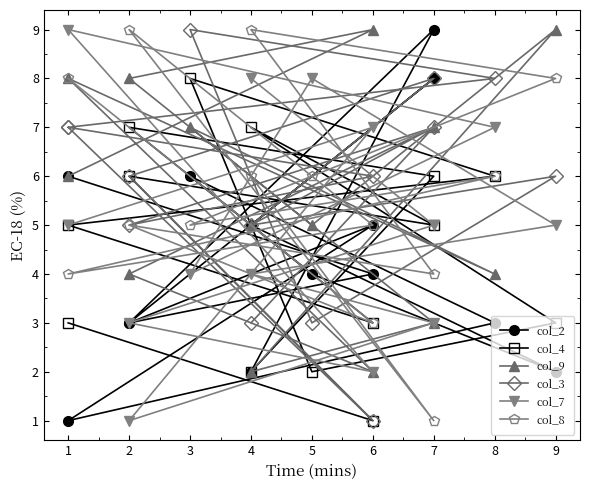

Rank the series by their maximum value, from highest to lowest.

col_2, col_9, col_3, col_7, col_8, col_4